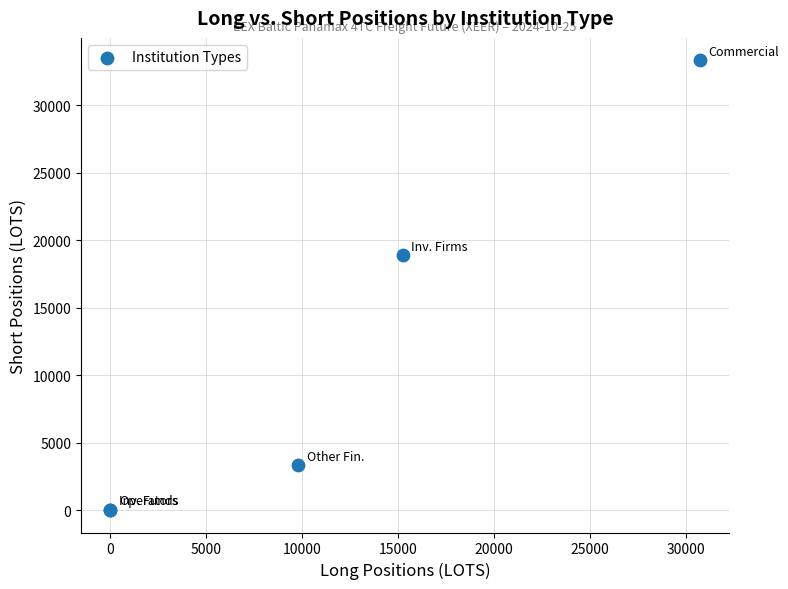

What Y value in the scatter plot is closest to 16664?

18870.0